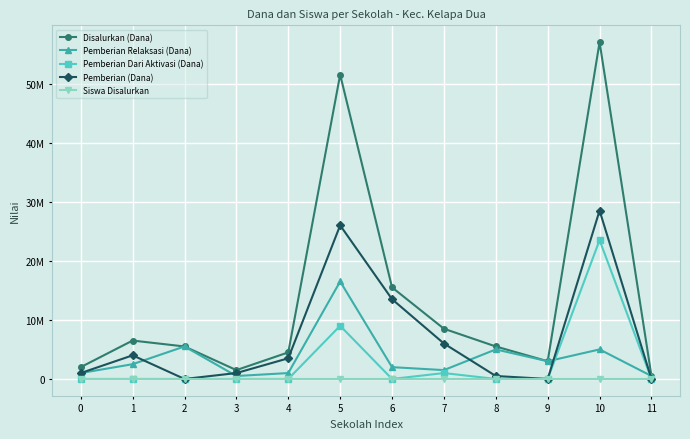

At 11, list the series in order from largest to smallest.

Disalurkan (Dana), Pemberian Relaksasi (Dana), Siswa Disalurkan, Pemberian Dari Aktivasi (Dana), Pemberian (Dana)